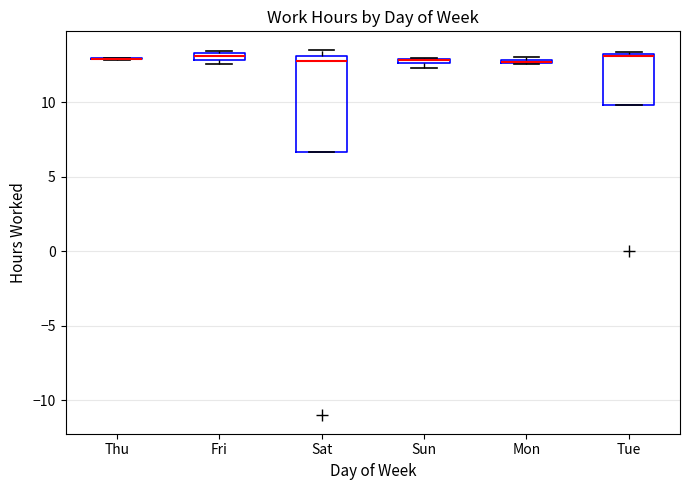

Where is the upper edge of the box for Fri on the y-axis? The values are not printed on the chart, so give them approximately, as read against the axis.

13.5